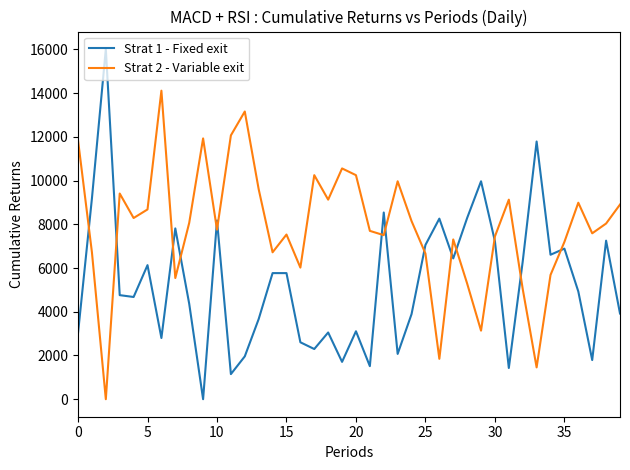

How many categories are shown in the chart?

40